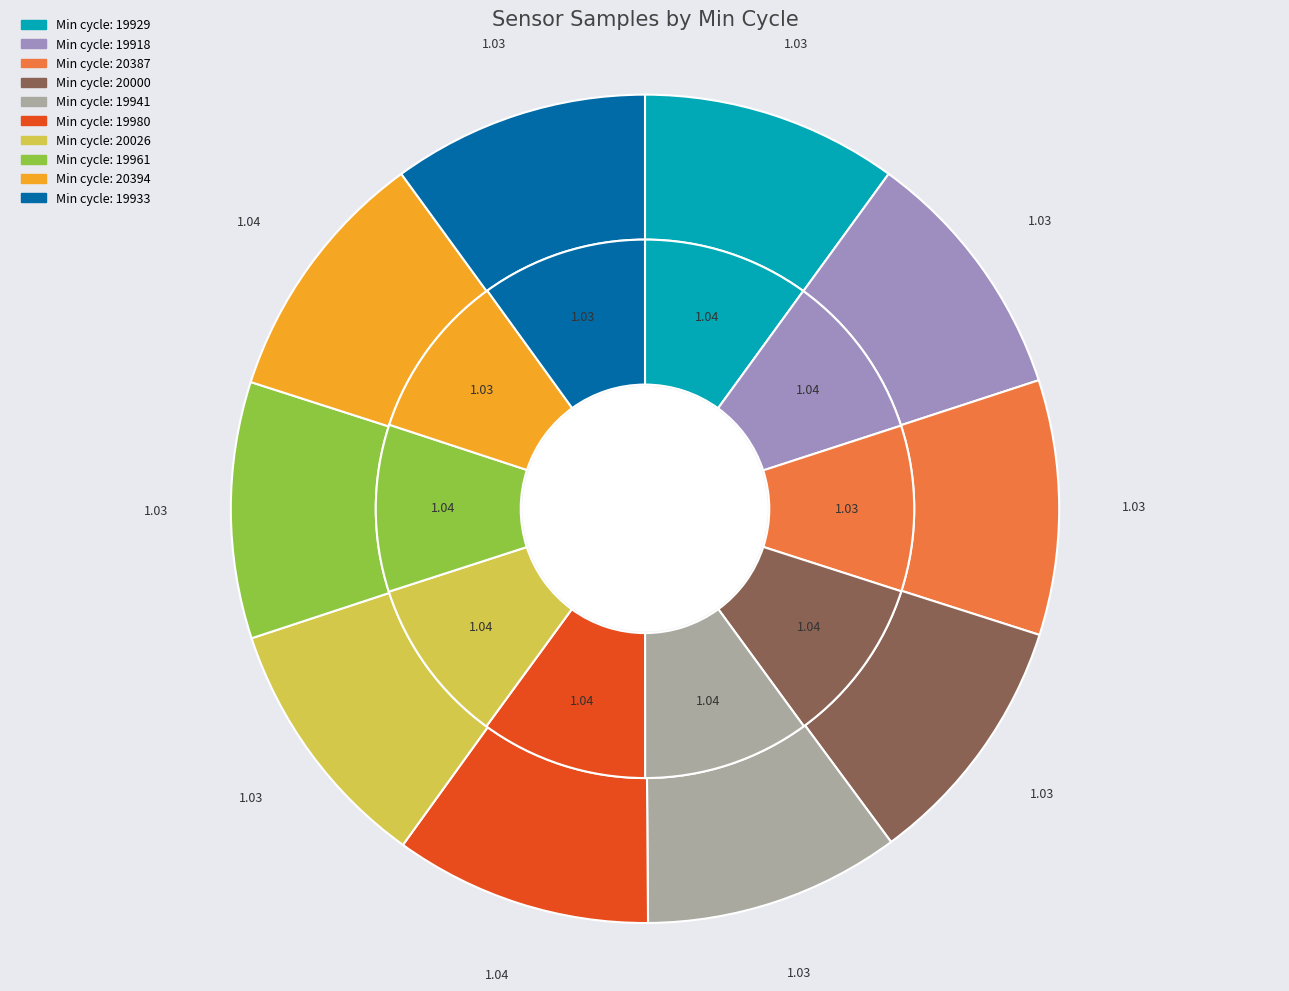

Which series changed the most between 20000 and 19980?

outer